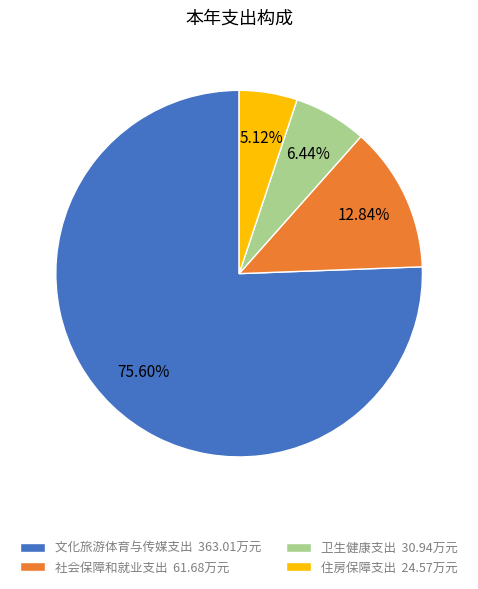

What is the smallest slice in the pie chart?

住房保障支出